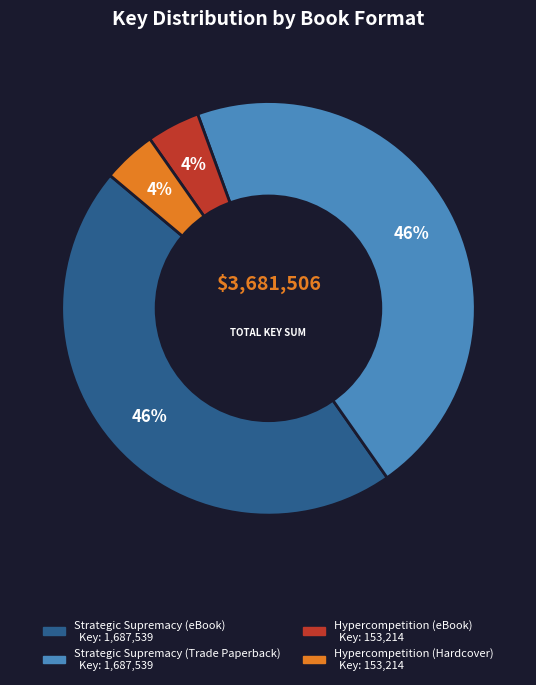

Is Hypercompetition (eBook) the majority of the pie?

No